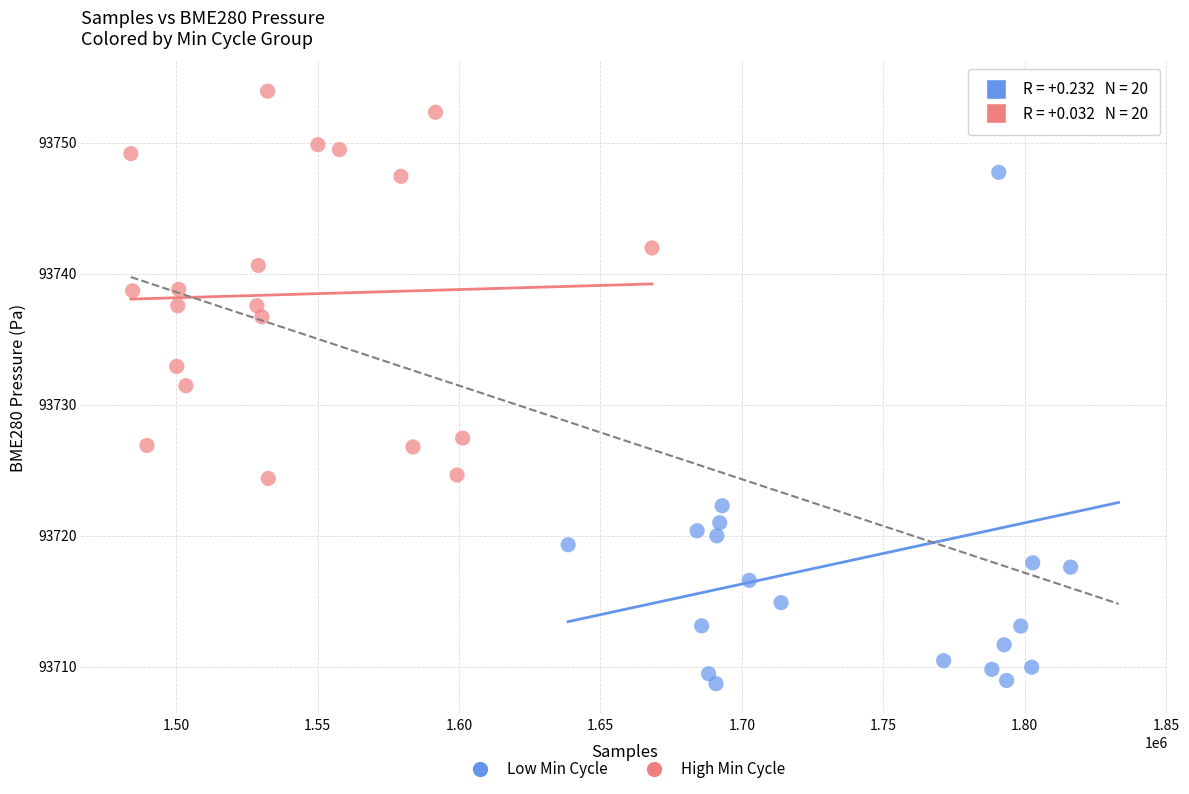

Which series has the widest spread of Y values?

Low Min Cycle